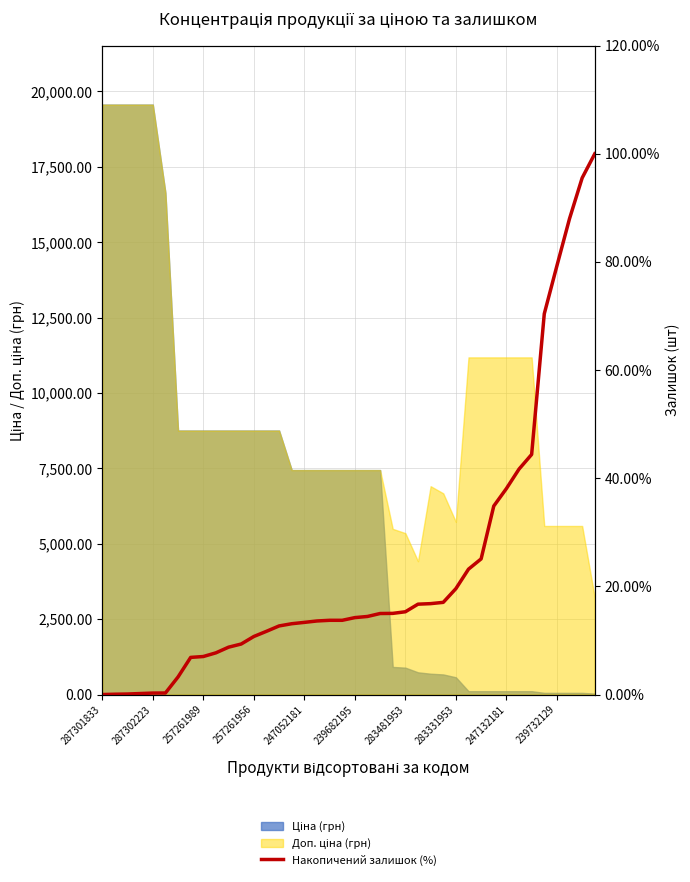

How many values exceed 14?

20